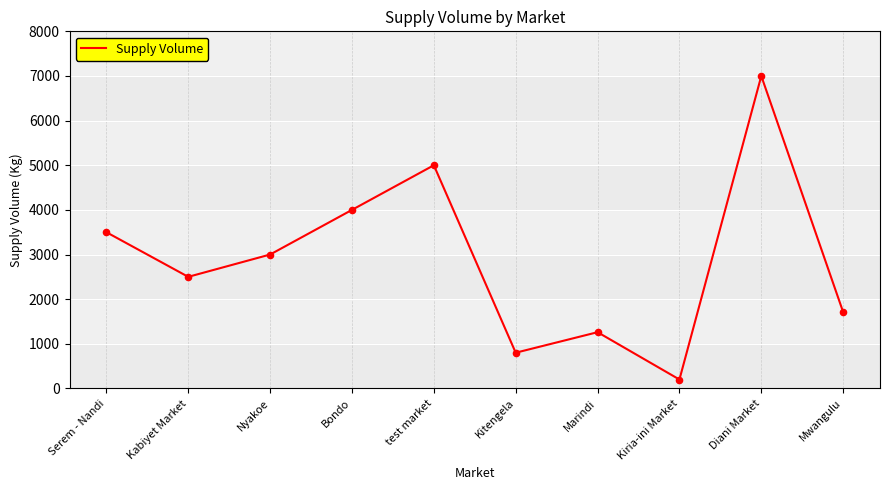

Between Mwangulu and Serem - Nandi, which is larger?

Serem - Nandi